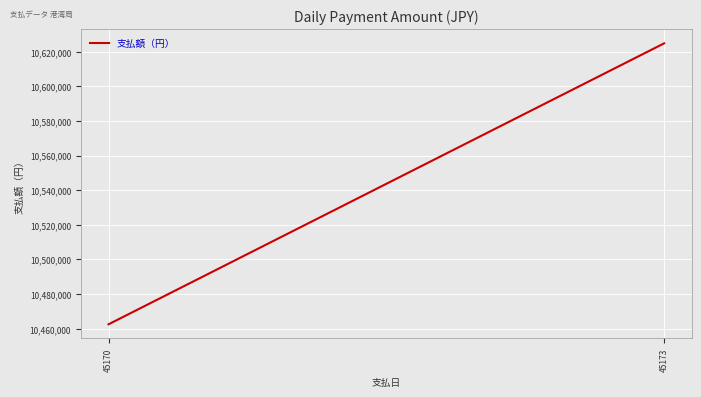

Count the values in the range 10462451 to 10624841.

2